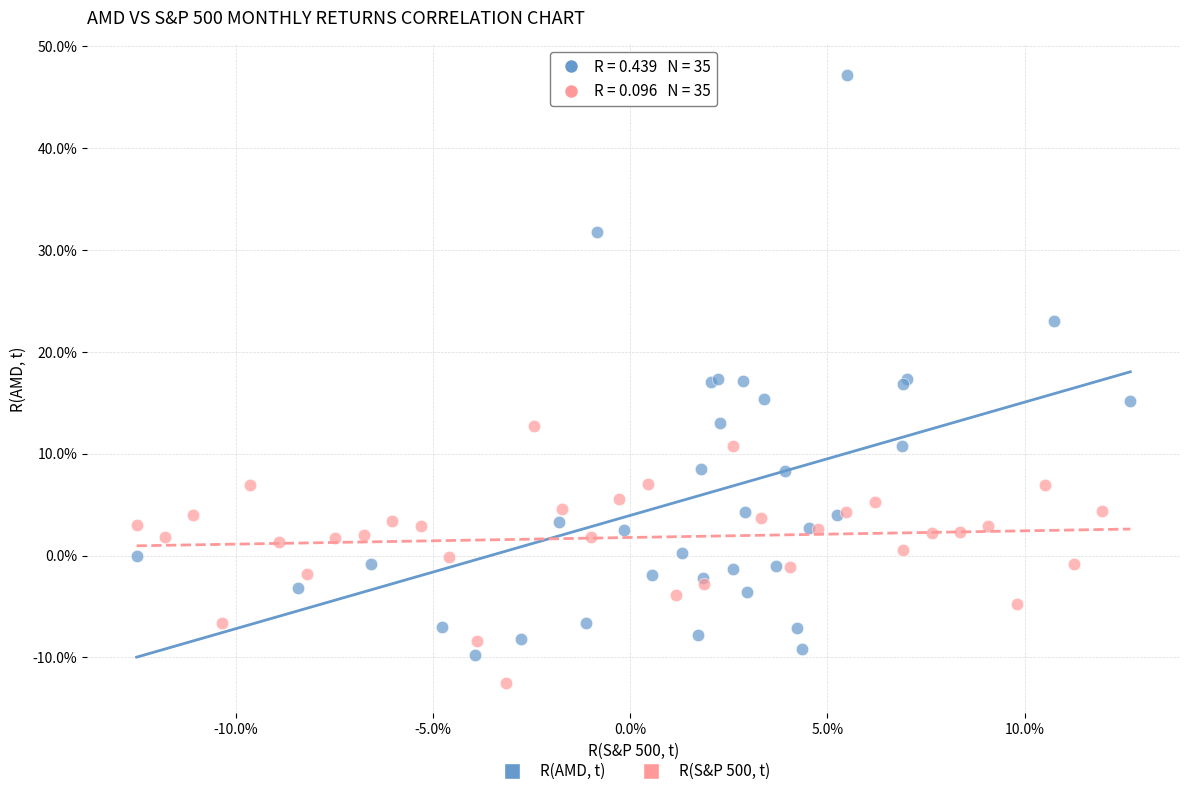

Which series contains the highest Y value?

R(AMD, t)